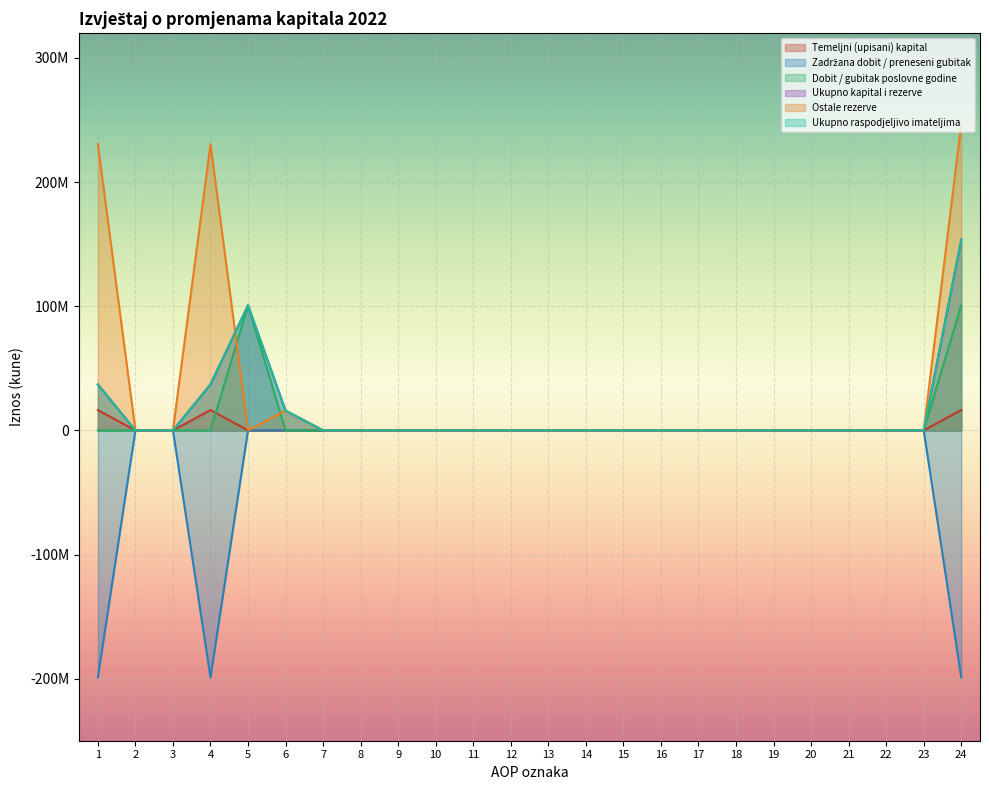

The Ukupno raspodjeljivo imateljima series shows 0 at 7. True or false?

True